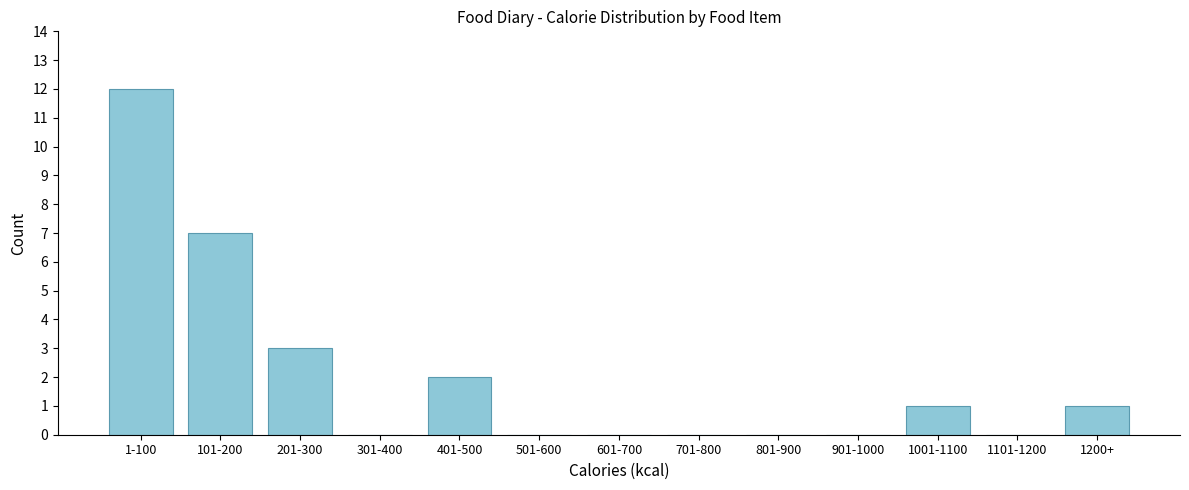

Reading left to right, transcribe all the data shown in this chart.

1-100=12	101-200=7	201-300=3	301-400=0	401-500=2	501-600=0	601-700=0	701-800=0	801-900=0	901-1000=0	1001-1100=1	1101-1200=0	1200+=1